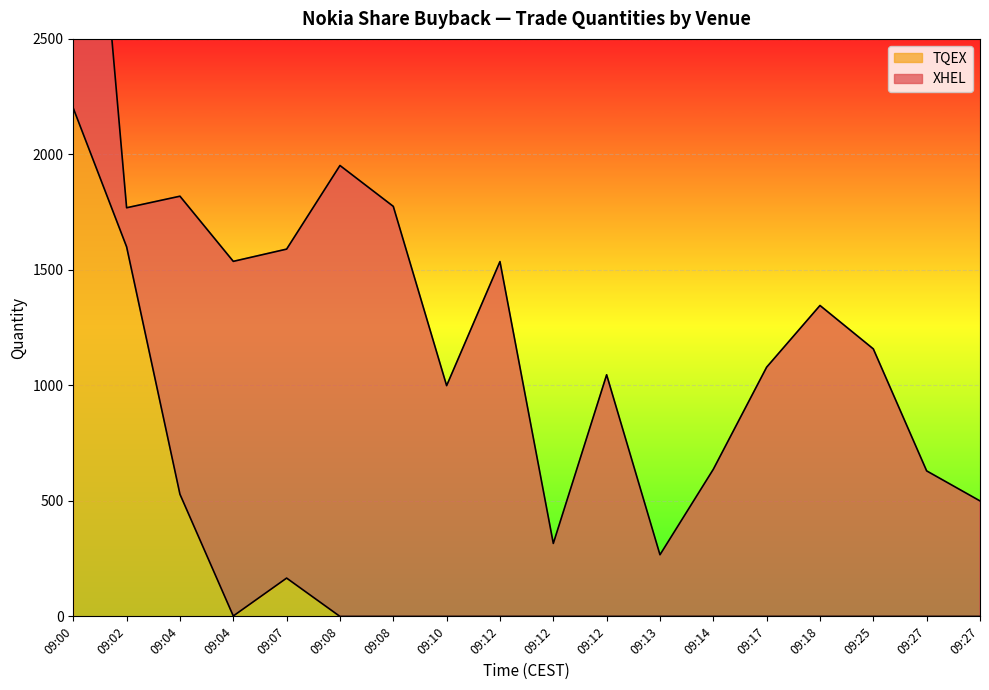

How many data points does each series have?

18